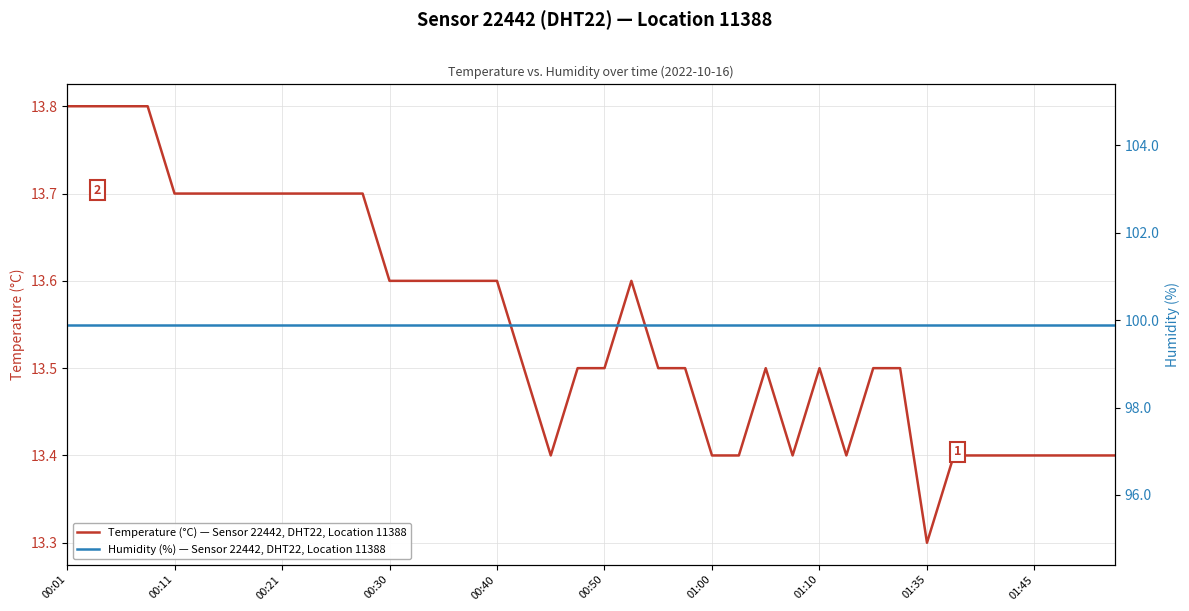

What is the average value of the Humidity (%) — Sensor 22442, DHT22, Location 11388 series?

99.9